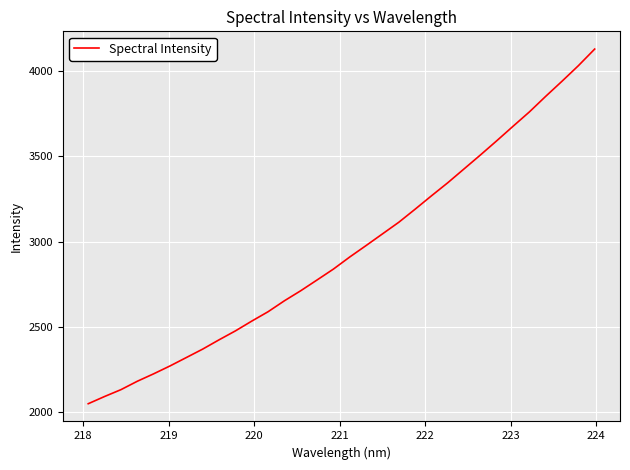

What is the difference between the maximum and minimum values?

2077.0